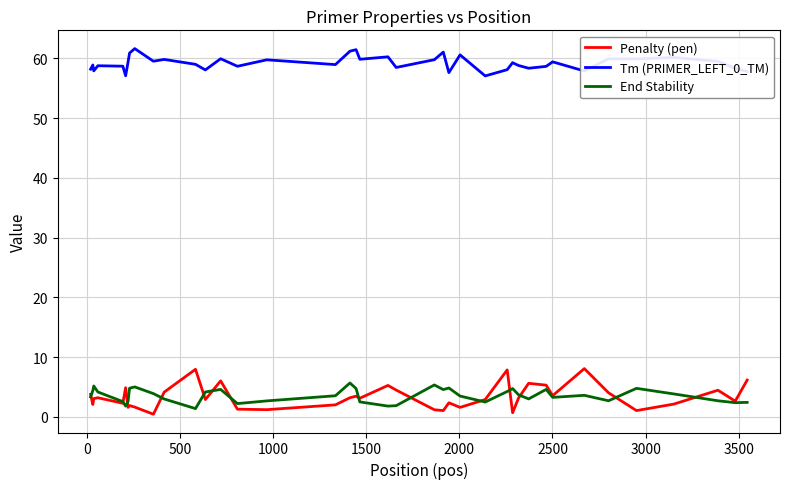

Which series has the largest total across all categories?

Tm (PRIMER_LEFT_0_TM)